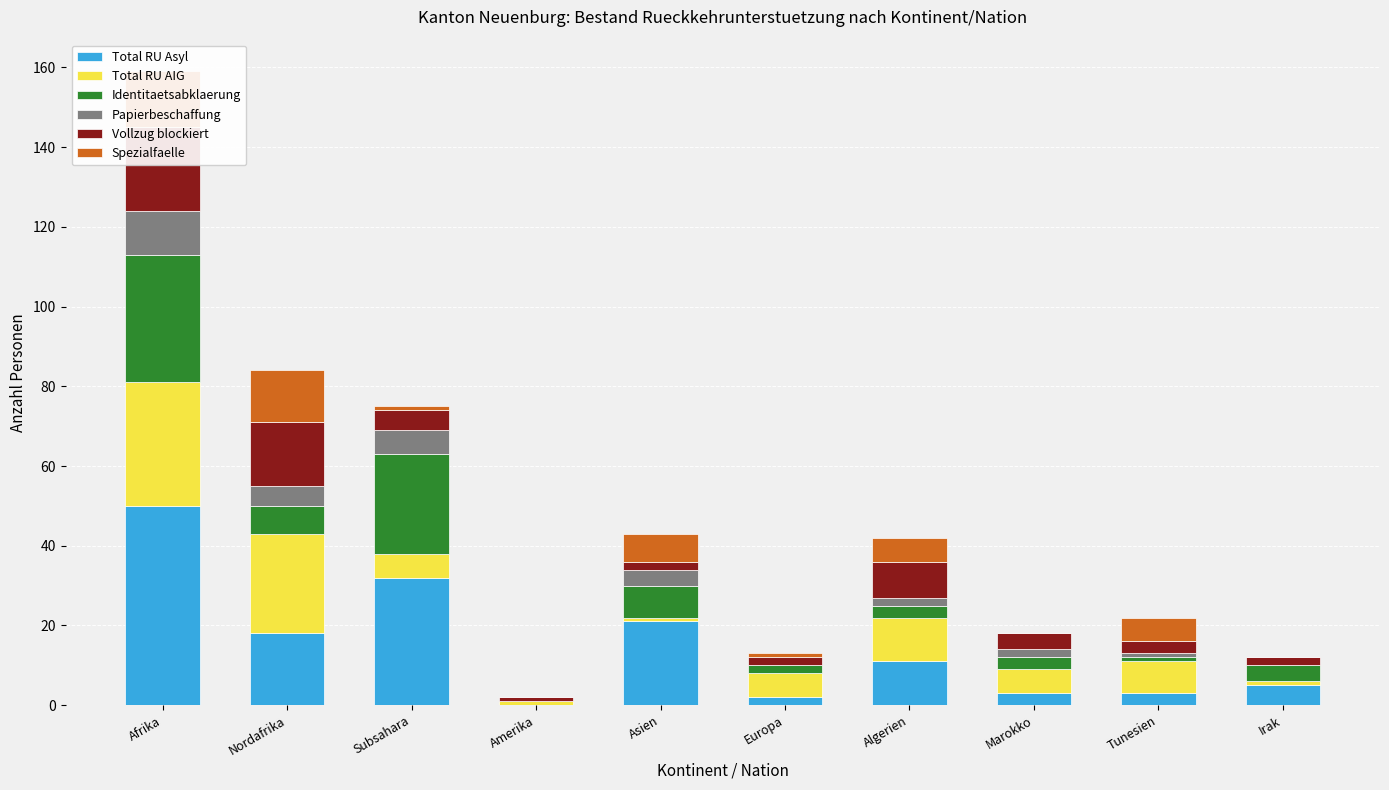

Where is Papierbeschaffung nearest to the value 5?

Nordafrika